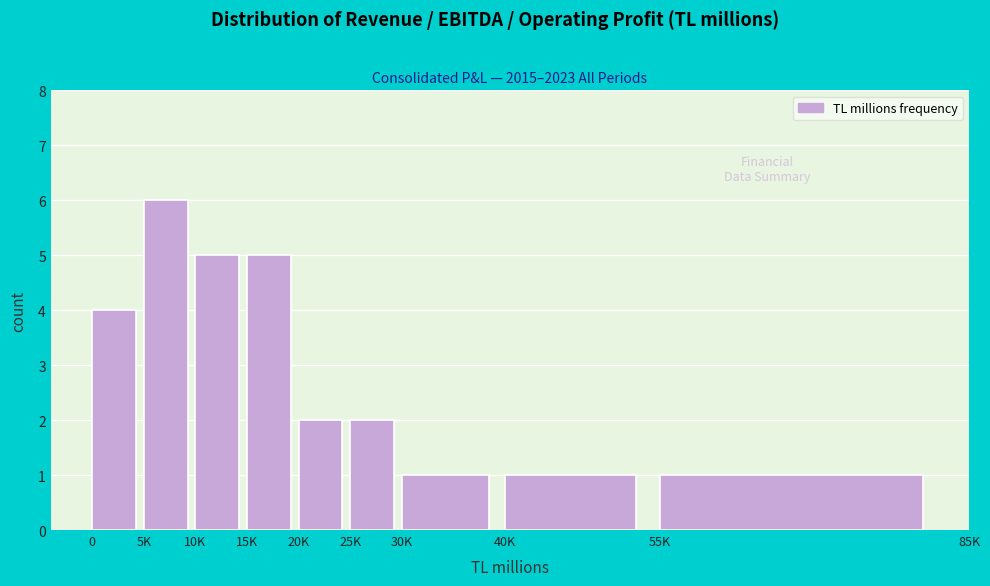

Reading left to right, transcribe all the data shown in this chart.

0=4	5K=6	10K=5	15K=5	20K=2	25K=2	30K=1	40K=1	55K=1